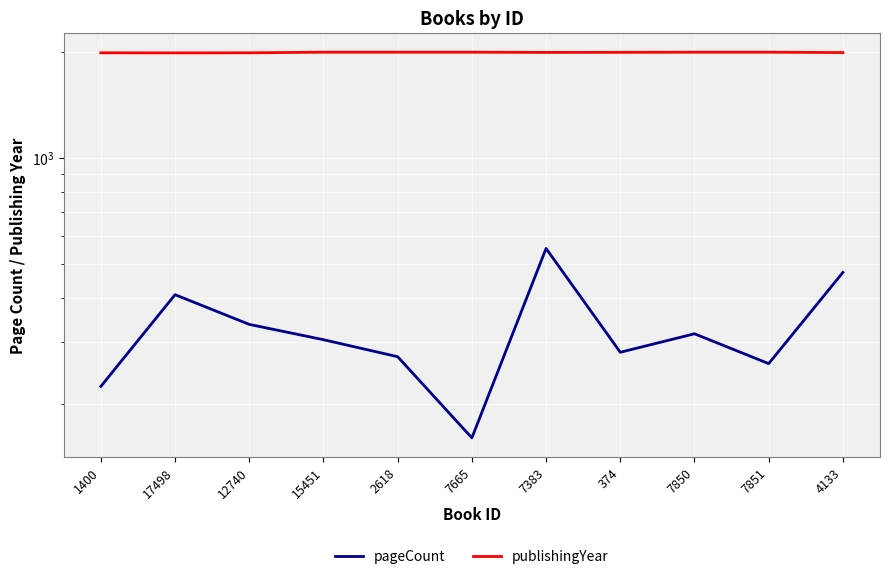

True or false: pageCount and publishingYear cross at least once.

False